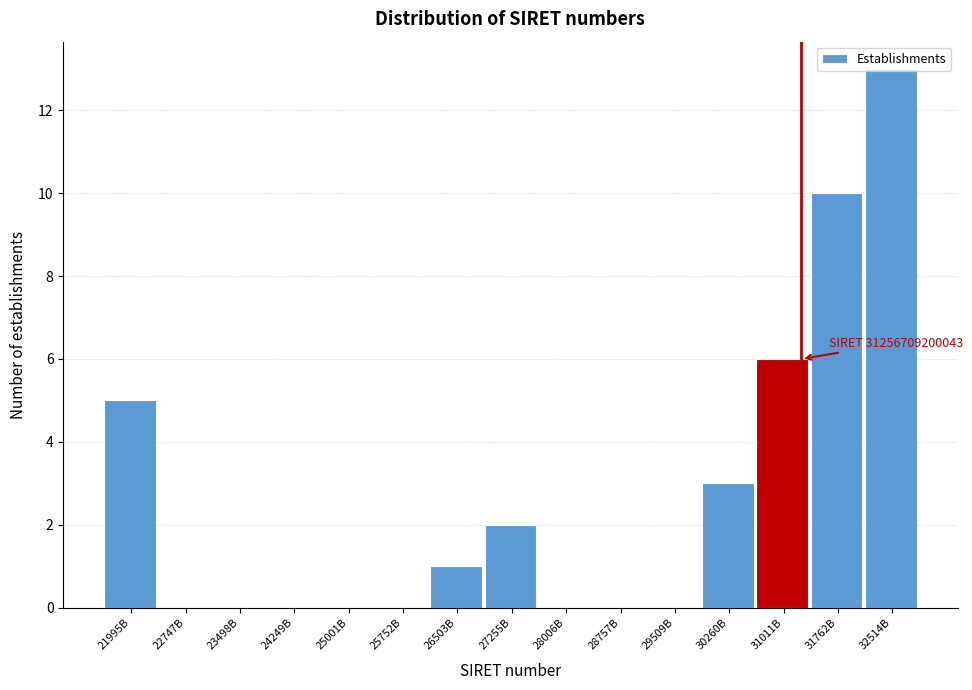

The value at 30260B is 3. True or false?

True